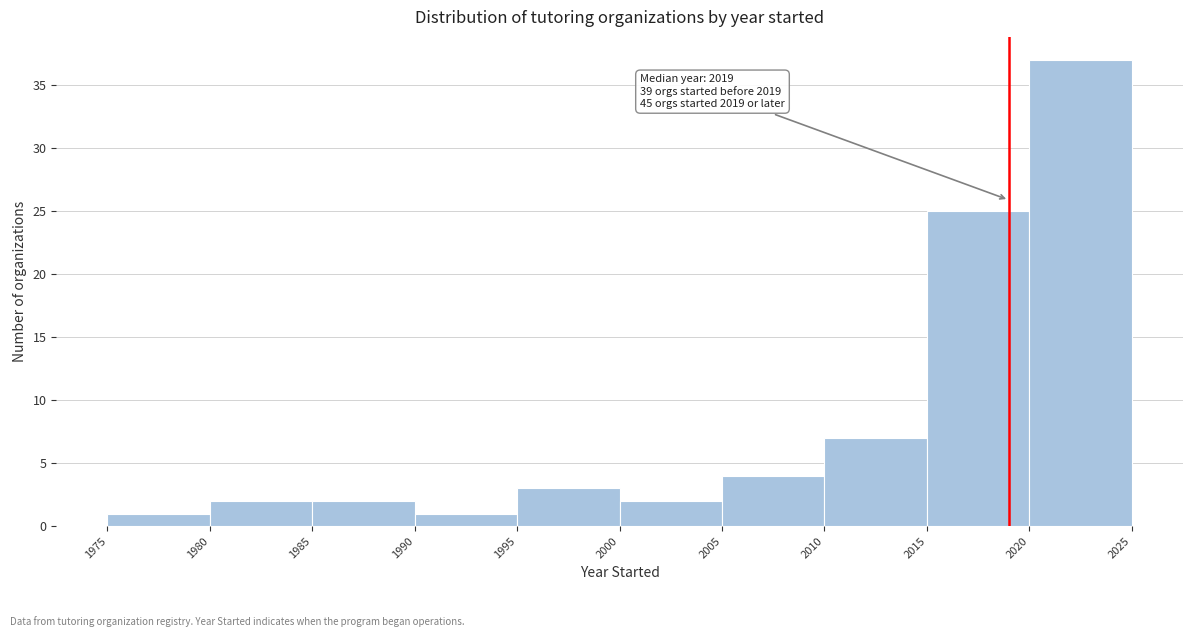

Which range on the x-axis has the tallest bar?

2020 to 2025